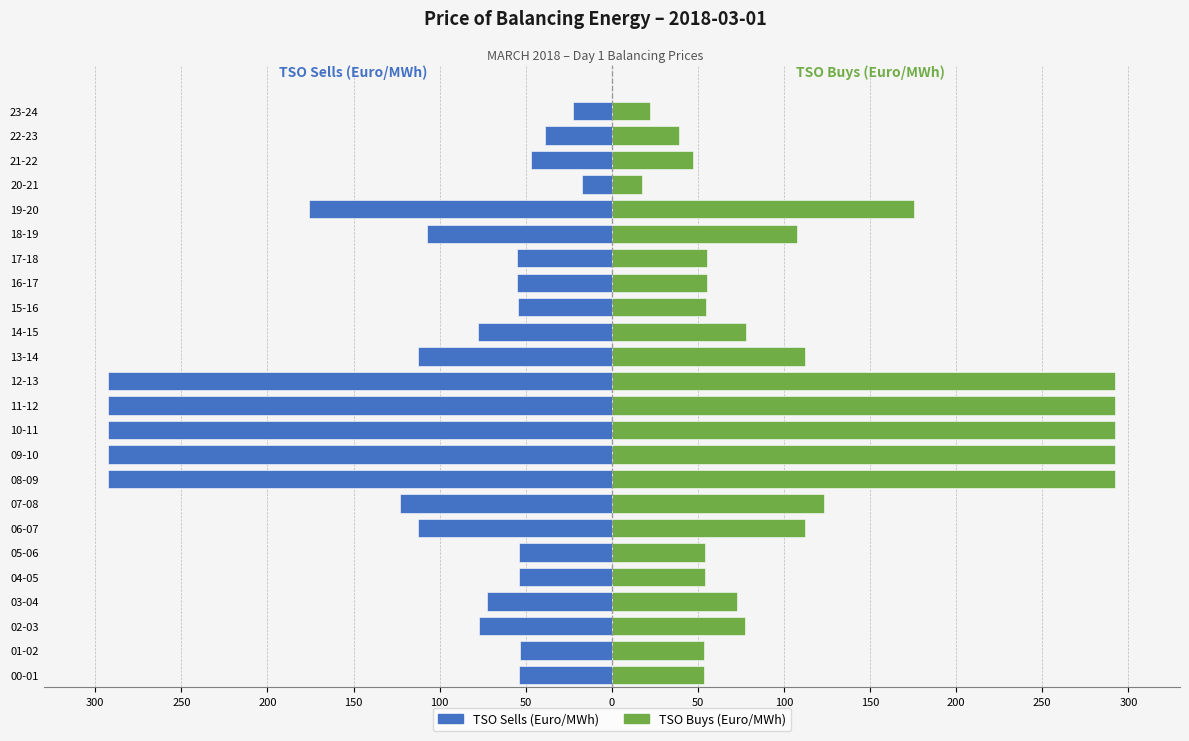

List the series in order of their overall mean, lowest first.

TSO Sells (Euro/MWh), TSO Buys (Euro/MWh)